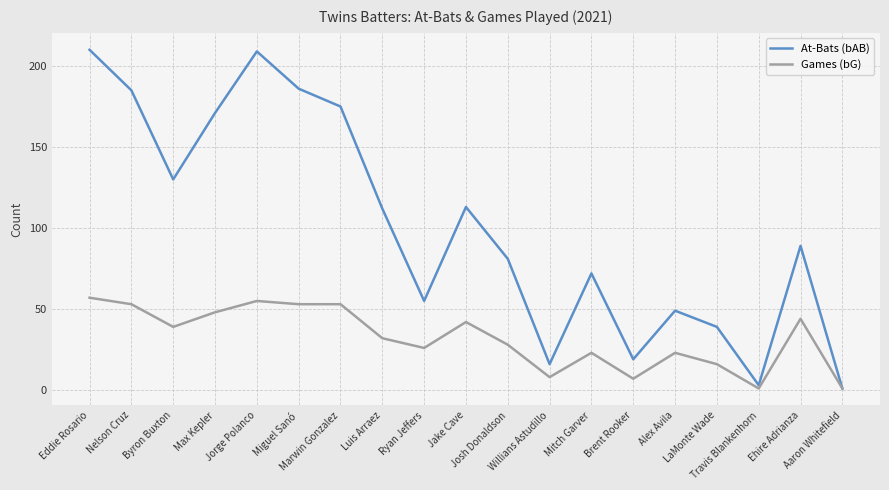

List the series in order of their overall mean, lowest first.

Games (bG), At-Bats (bAB)